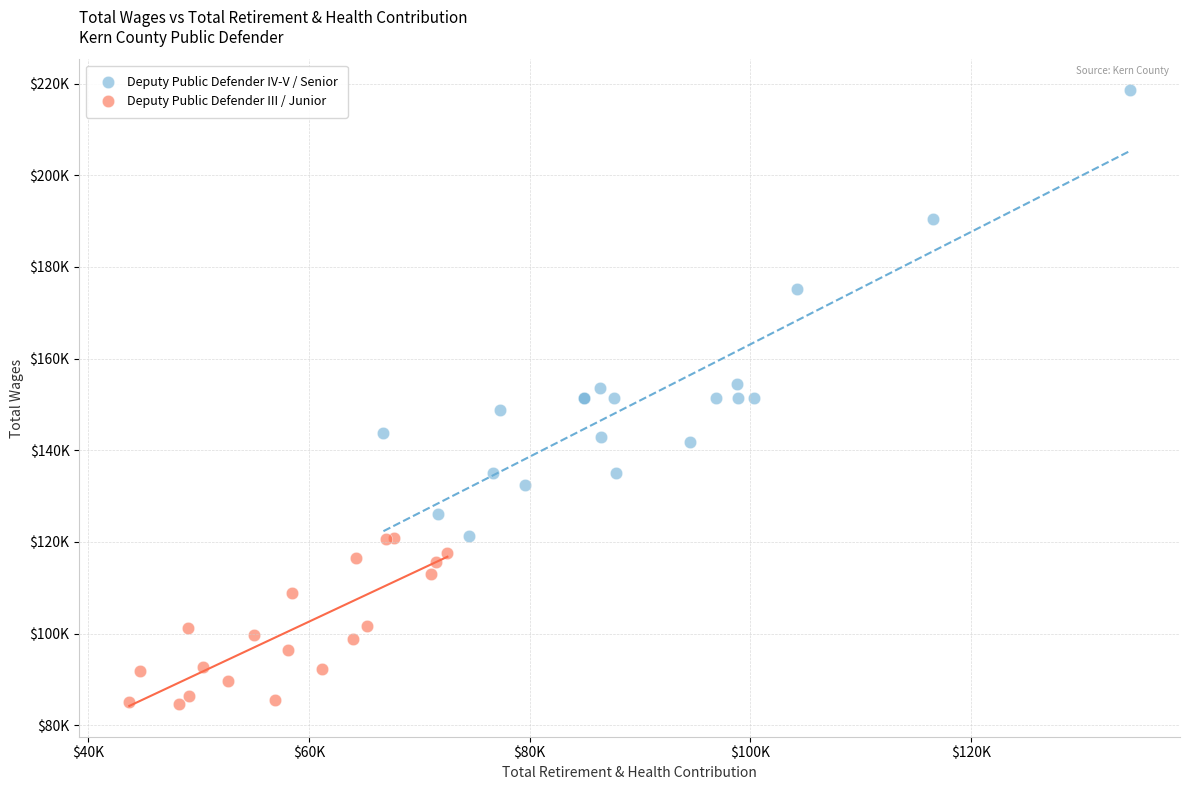

What are all the series names shown in the legend?

Deputy Public Defender IV-V / Senior, Deputy Public Defender III / Junior